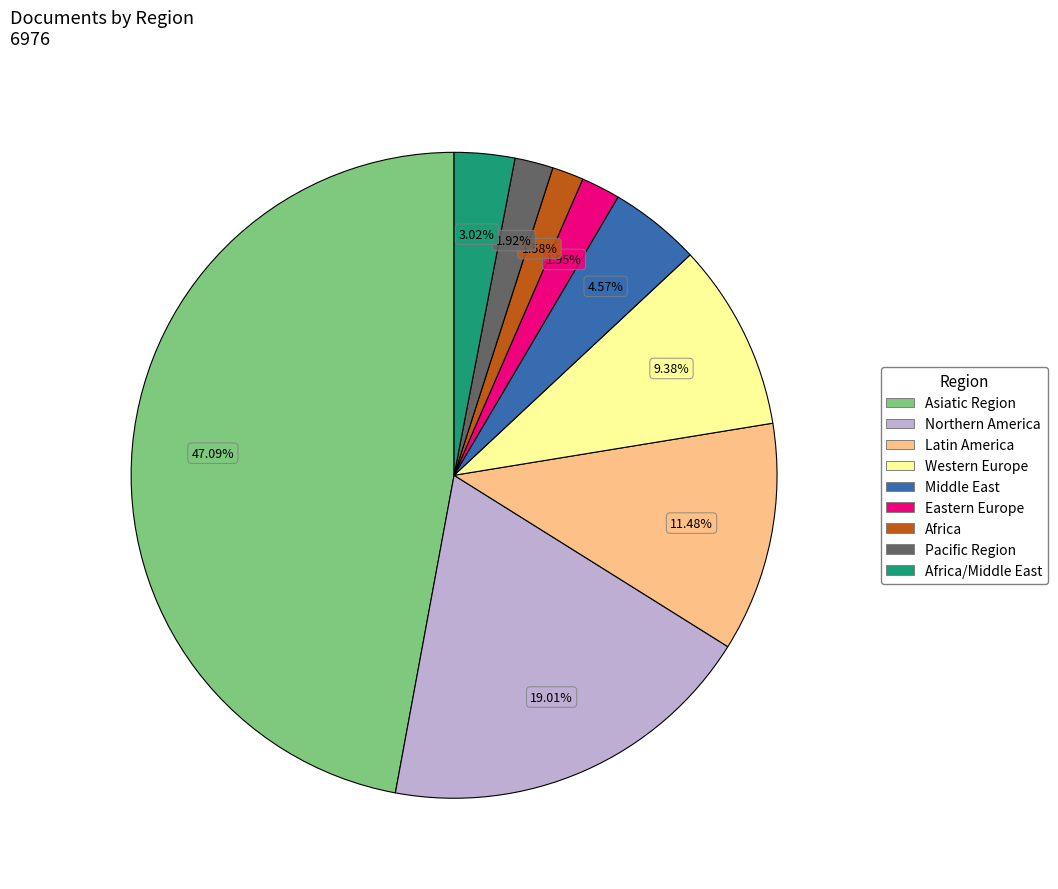

Is there any slice that represents more than half of the pie?

No